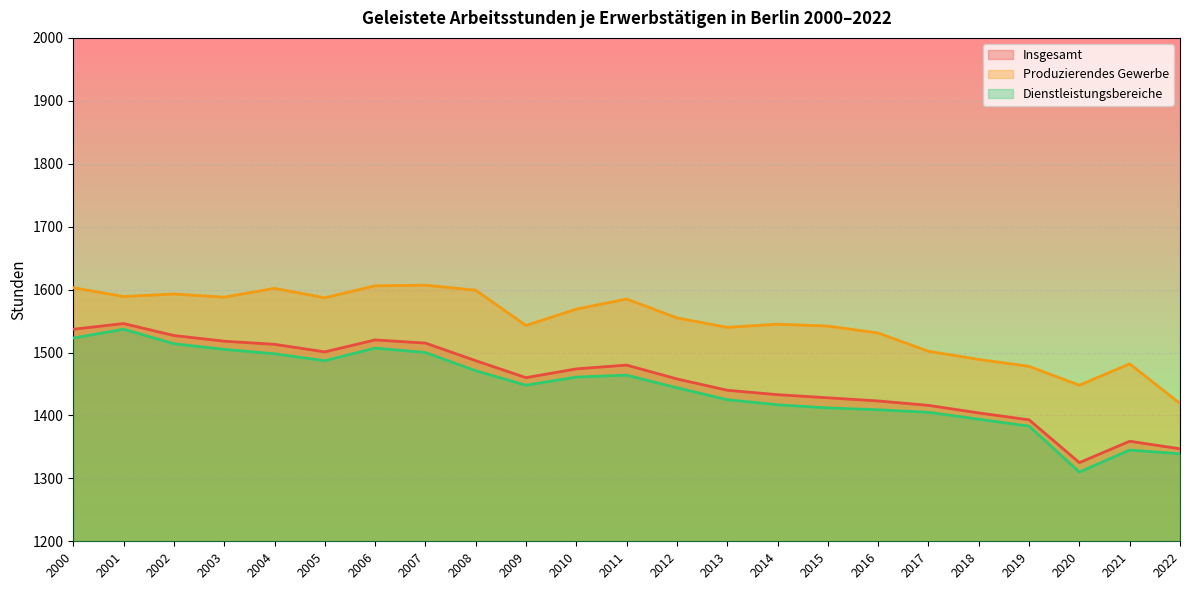

Where does the Insgesamt series first go above 1460?

2000